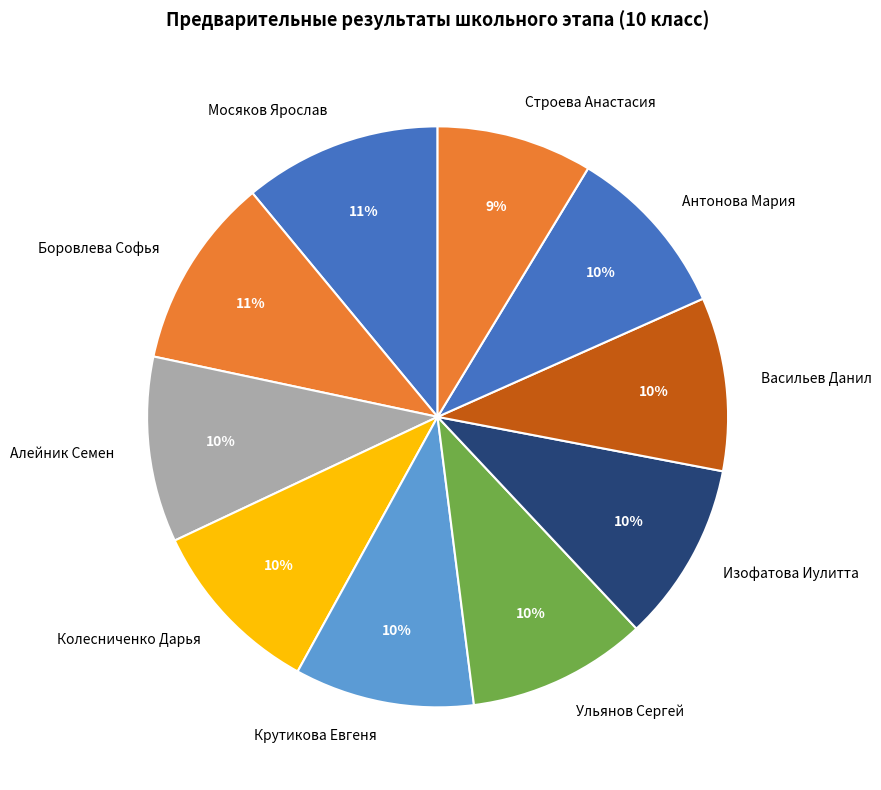

Does Строева Анастасия represent more than half of the total?

No